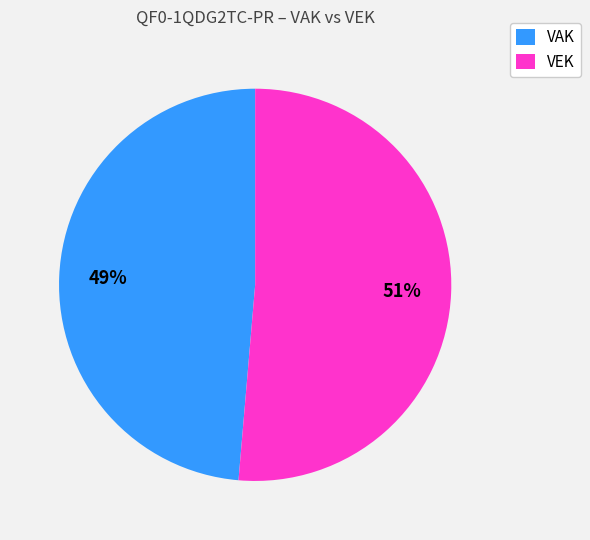

To the nearest percent, what percentage of the pie is VEK?

51%